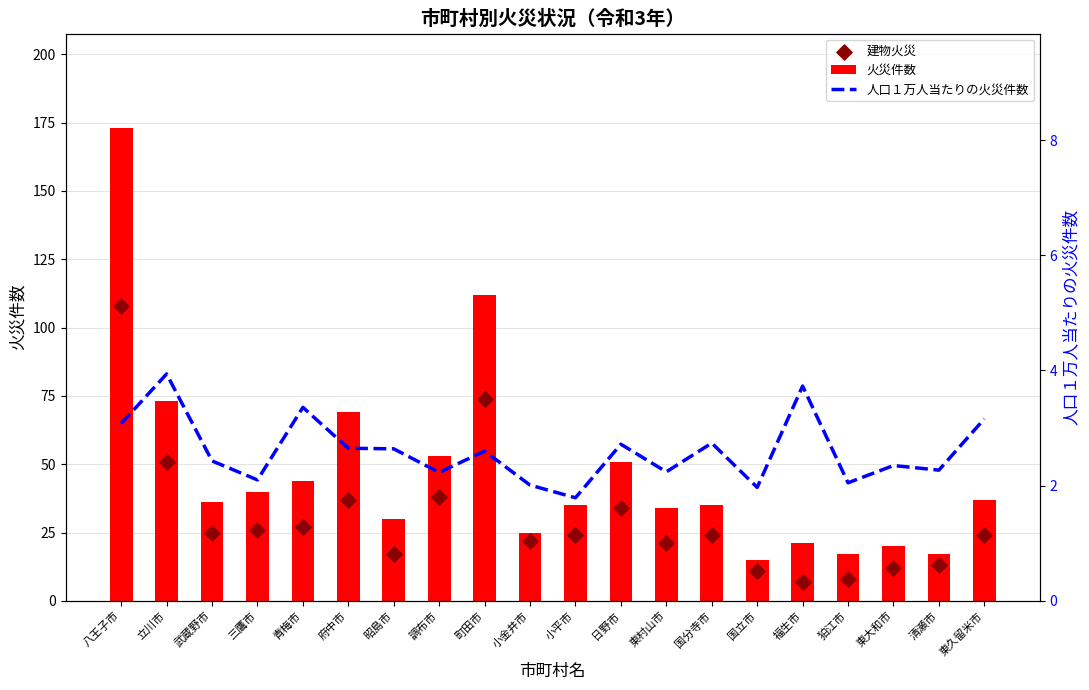

Which series has the widest spread of Y values?

火災件数